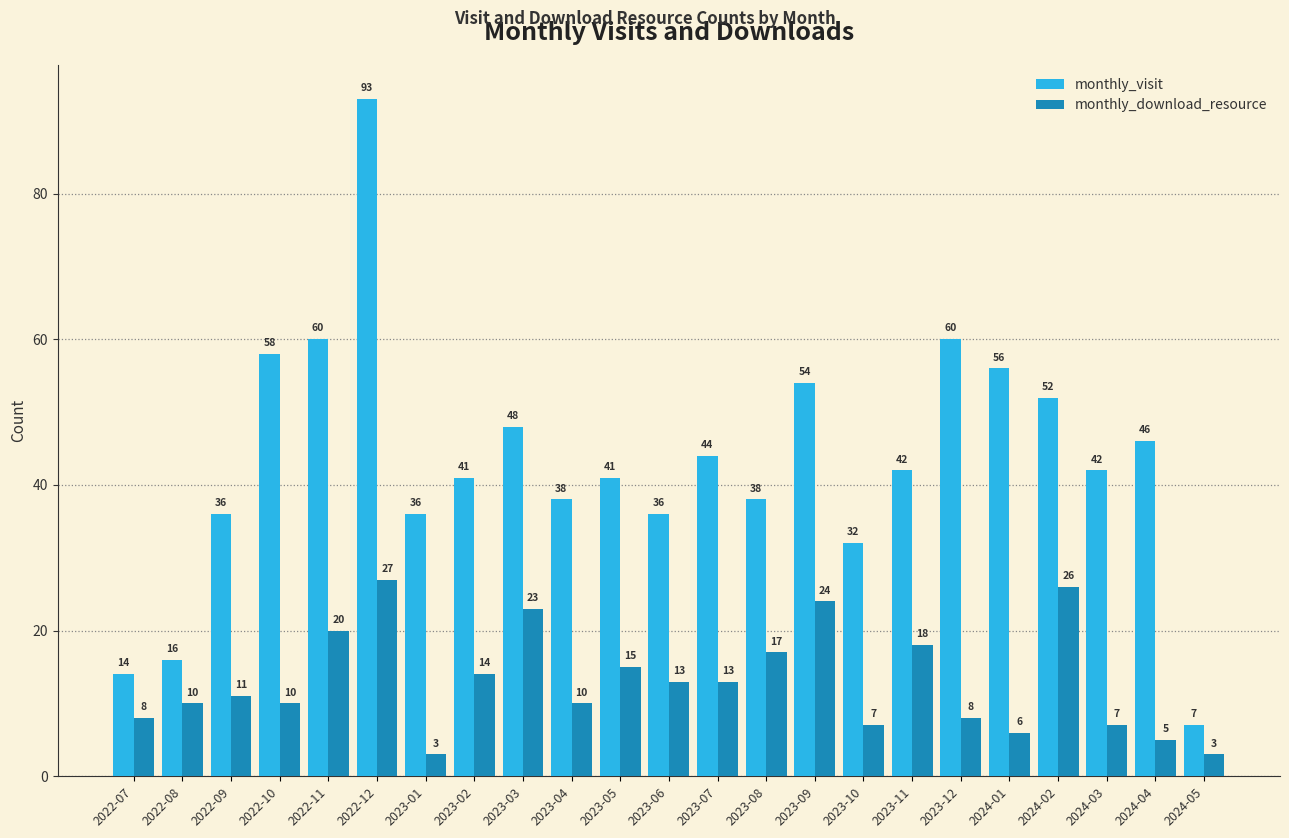

Which category has the highest value across all series?

2022-12